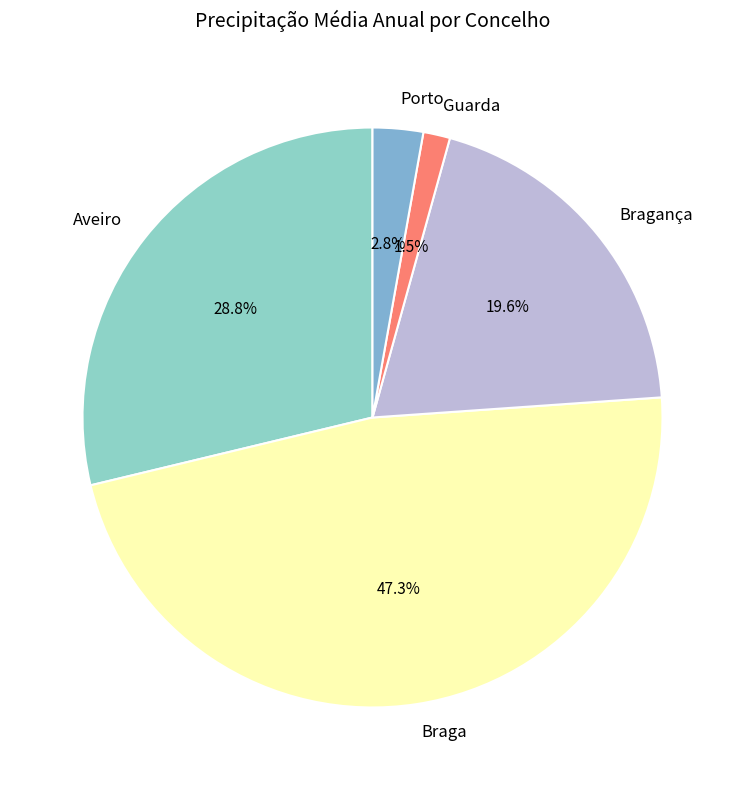

Does Braga account for over 50% of the chart?

No